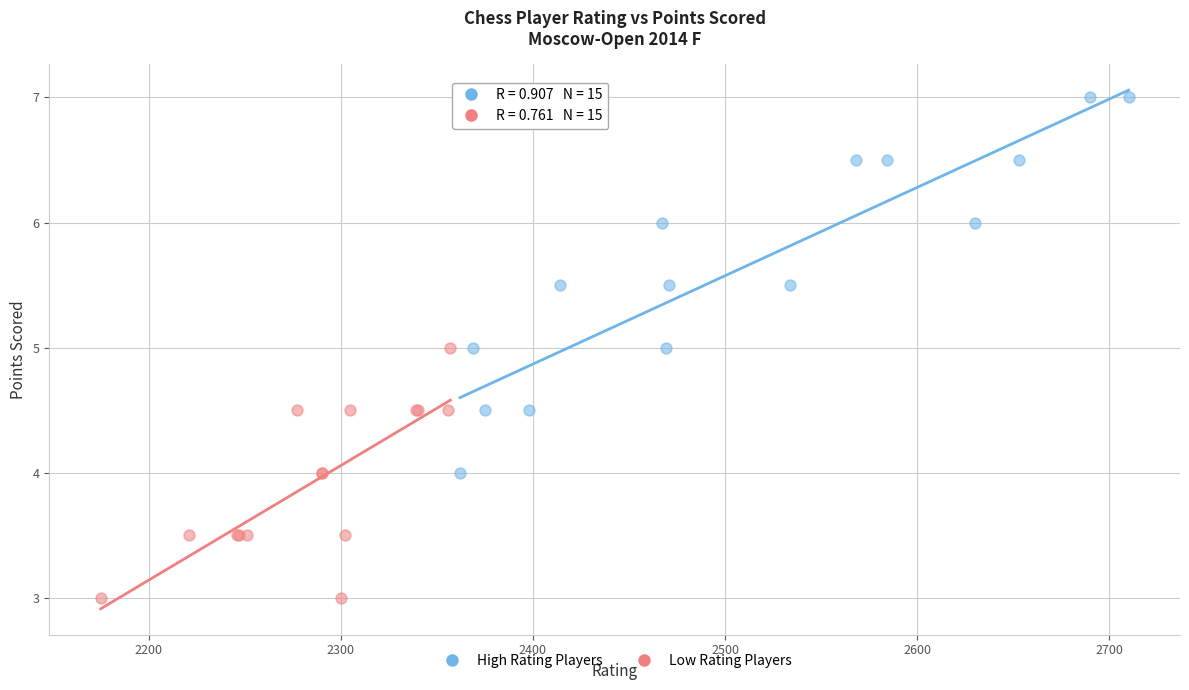

Which series reaches the maximum Y coordinate?

High Rating Players